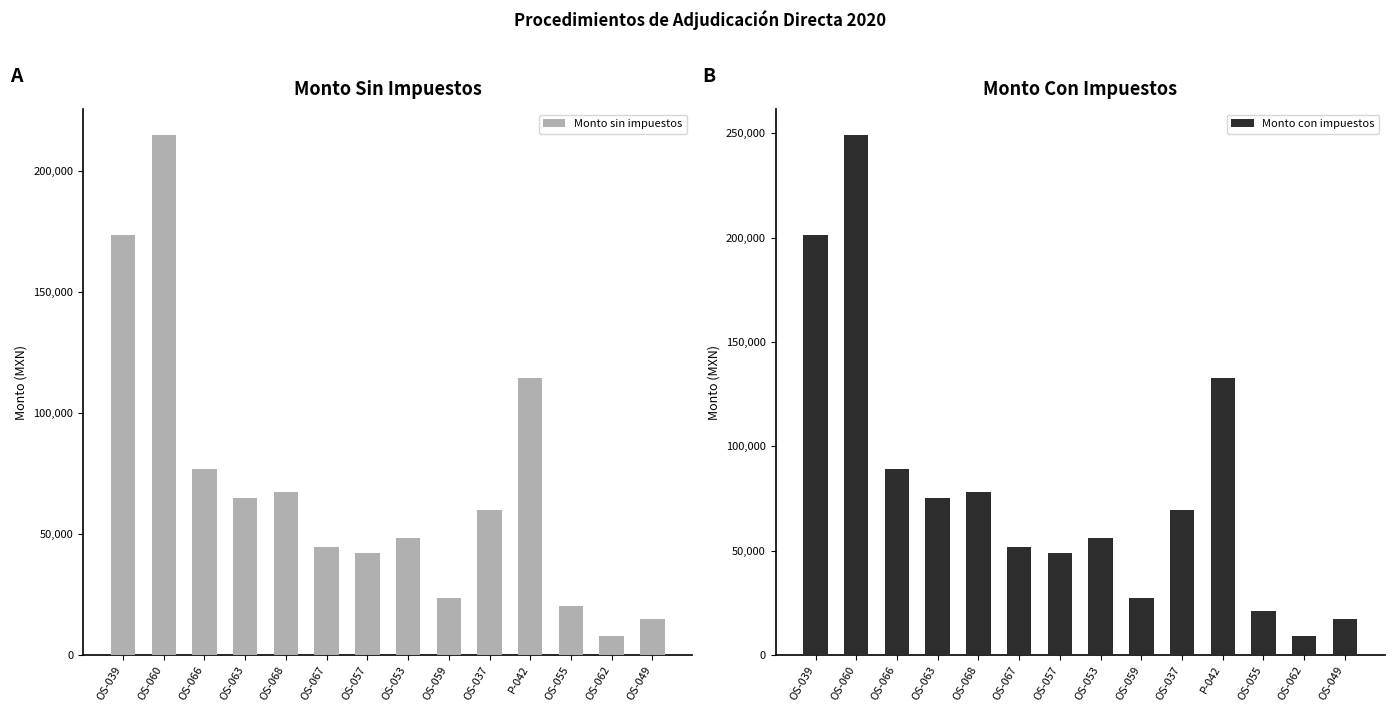

What is the difference between the Monto sin impuestos values at OS-057 and OS-068?

25288.4